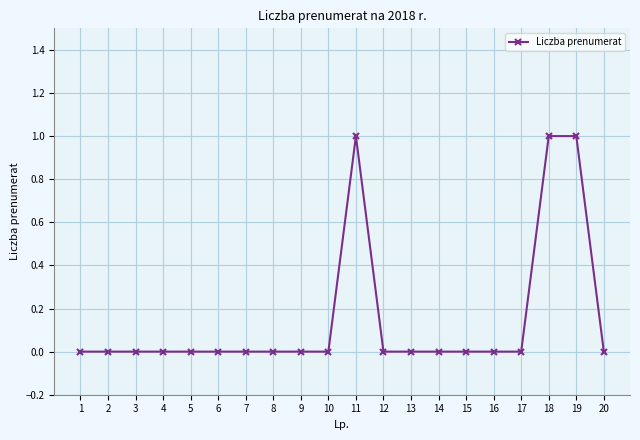

Is it true that the value at 6 is 1?

False